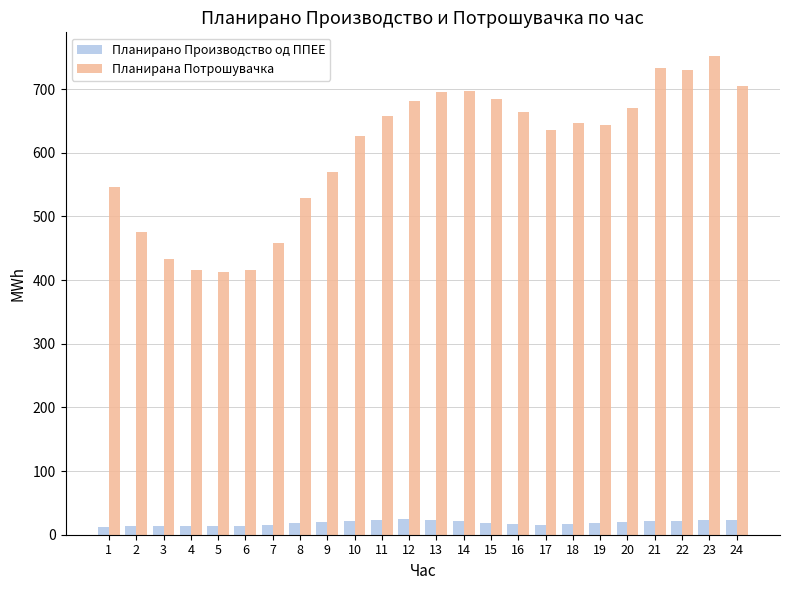

Which series has the widest spread of values?

Планирана Потрошувачка